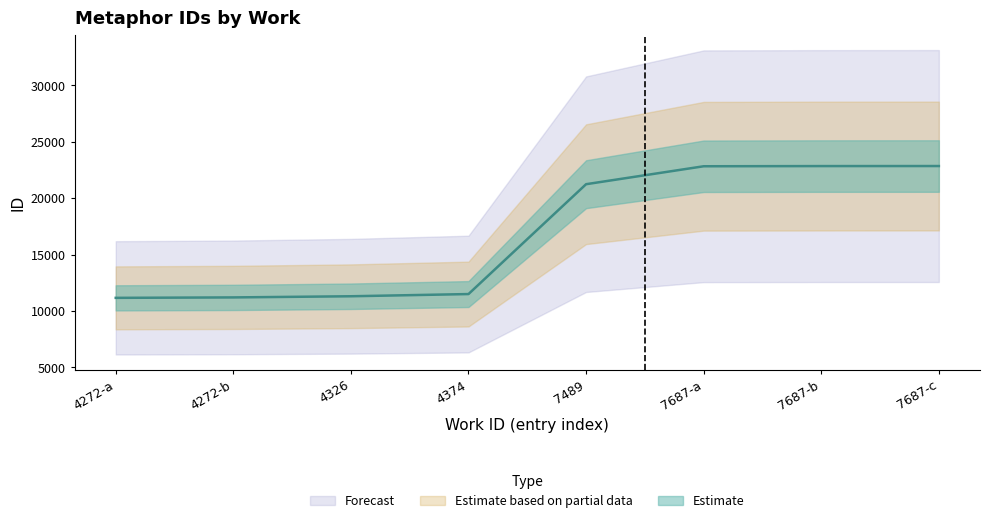

What is the difference between the second highest and second lowest values?

11640